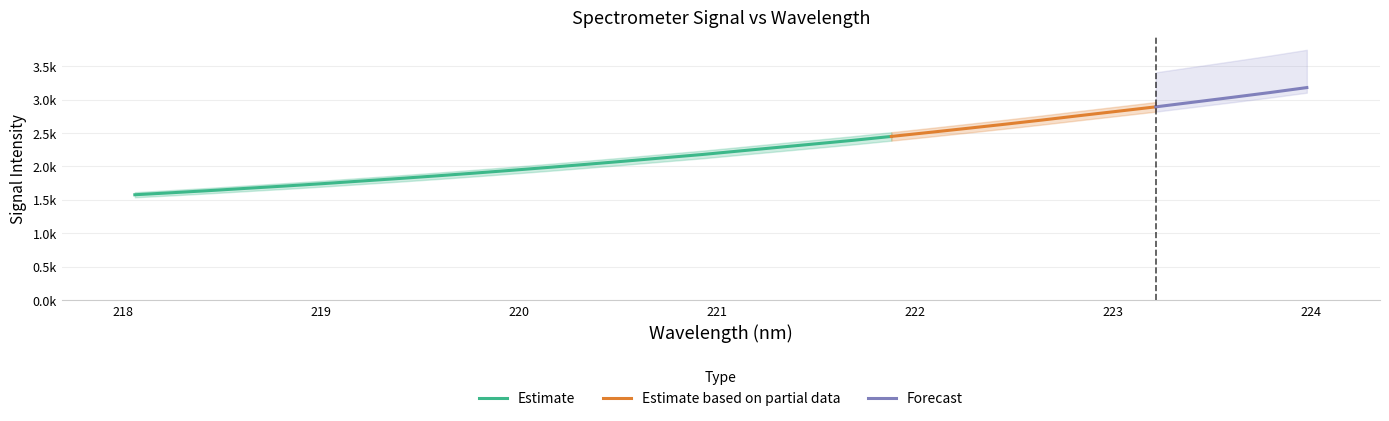

What position from the left is 219.3979?

8